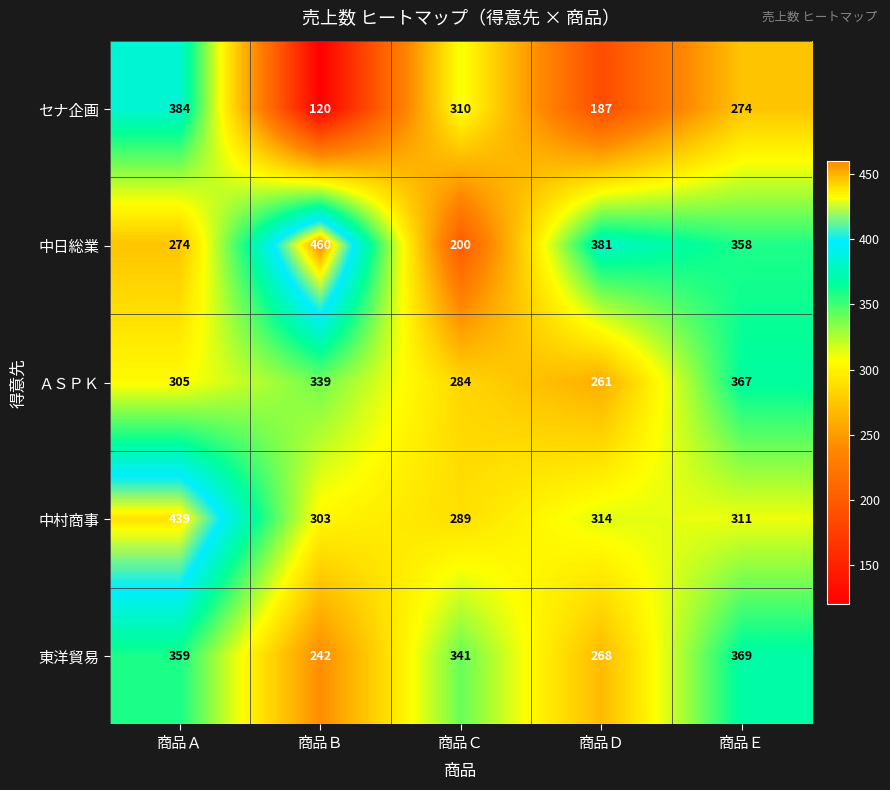

True or false: 東洋貿易 has a value of 662 at 商品Ｅ.

False